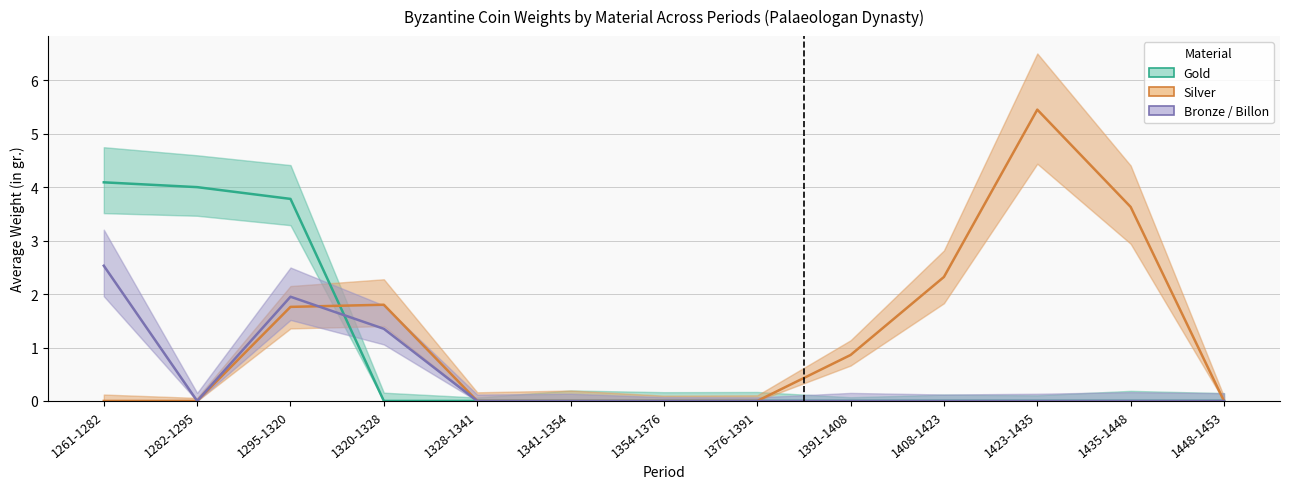

Reading right to left, list all the values displayed in this chart.

Gold: 0.0	0.0	0.0	0.0	0.0	0.0	0.0	0.0	0.0	0.0	3.8	4.0	4.1
Silver: 0.0	3.6	5.5	2.3	0.9	0.0	0.0	0.0	0.0	1.8	1.8	0.0	0.0
Bronze / Billon: 0.0	0.0	0.0	0.0	0.0	0.0	0.0	0.0	0.0	1.4	1.9	0.0	2.5